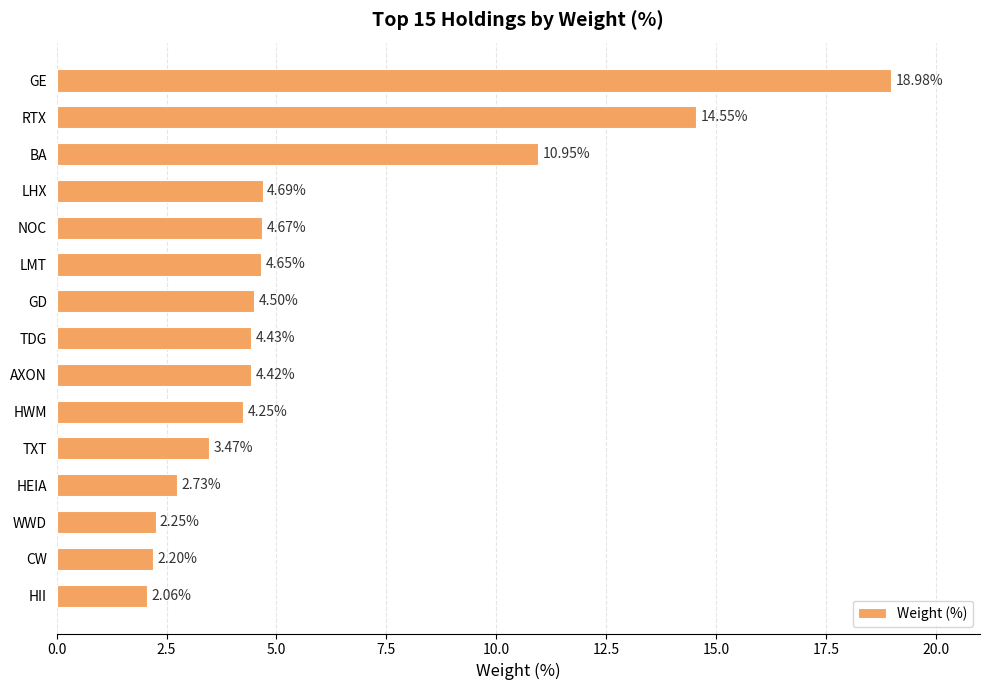

List the labels in order of value, largest first.

GE, RTX, BA, LHX, NOC, LMT, GD, TDG, AXON, HWM, TXT, HEIA, WWD, CW, HII